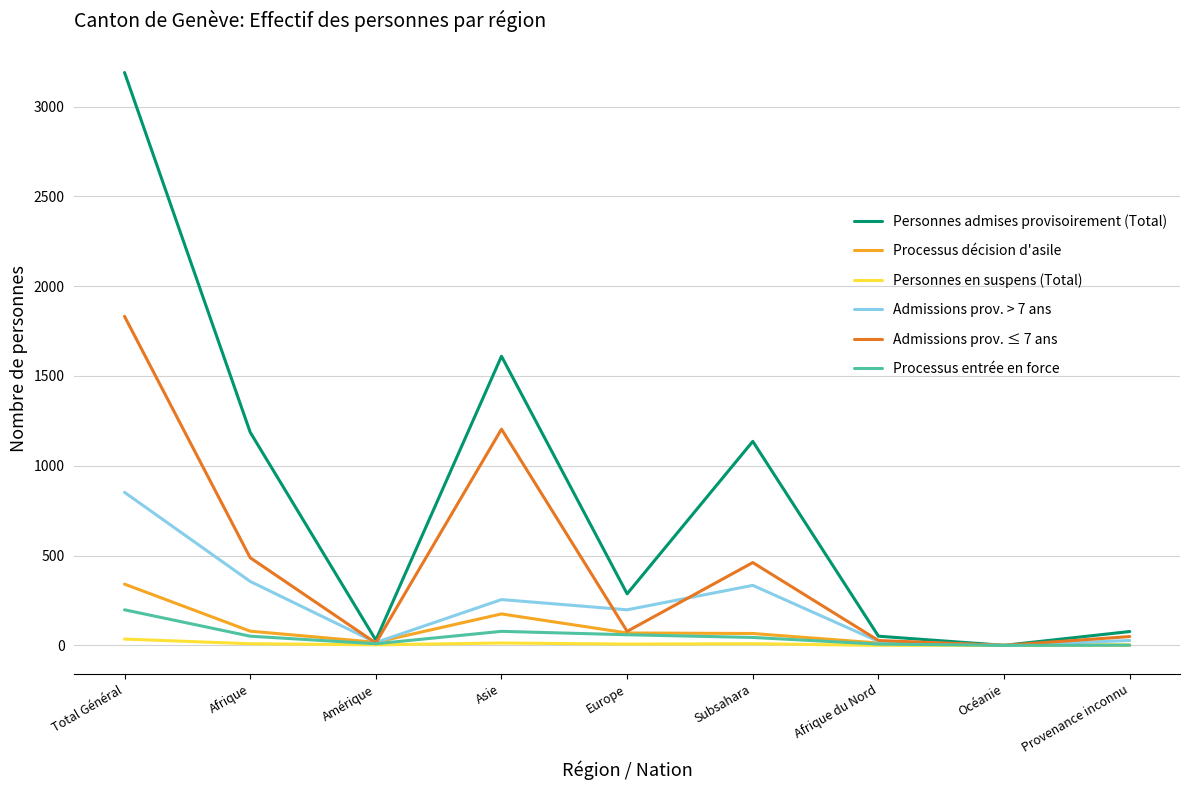

What position from the right is Europe?

5